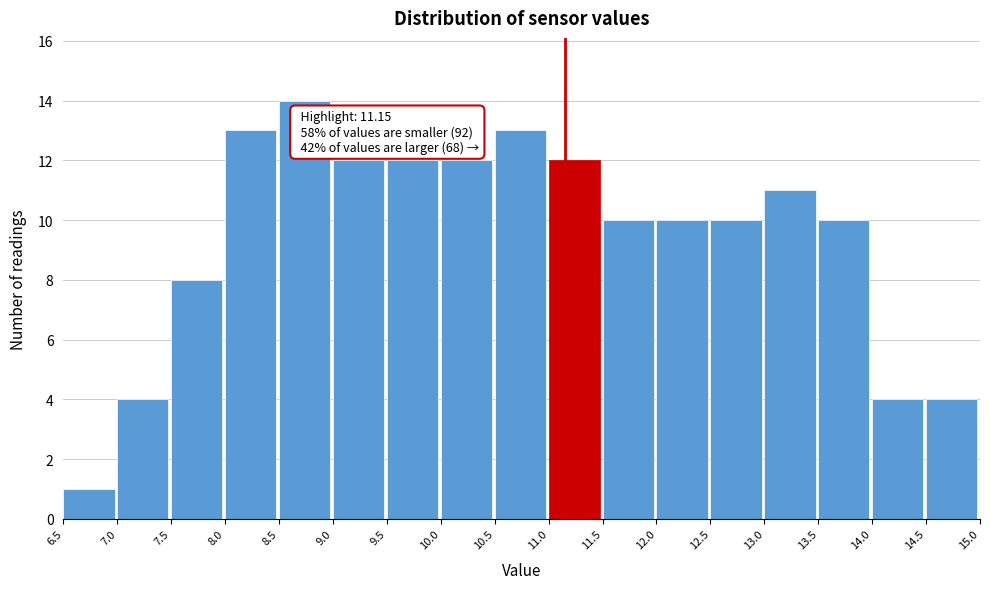

Over which range of the x-axis is the bar tallest?

8.5 to 9.0